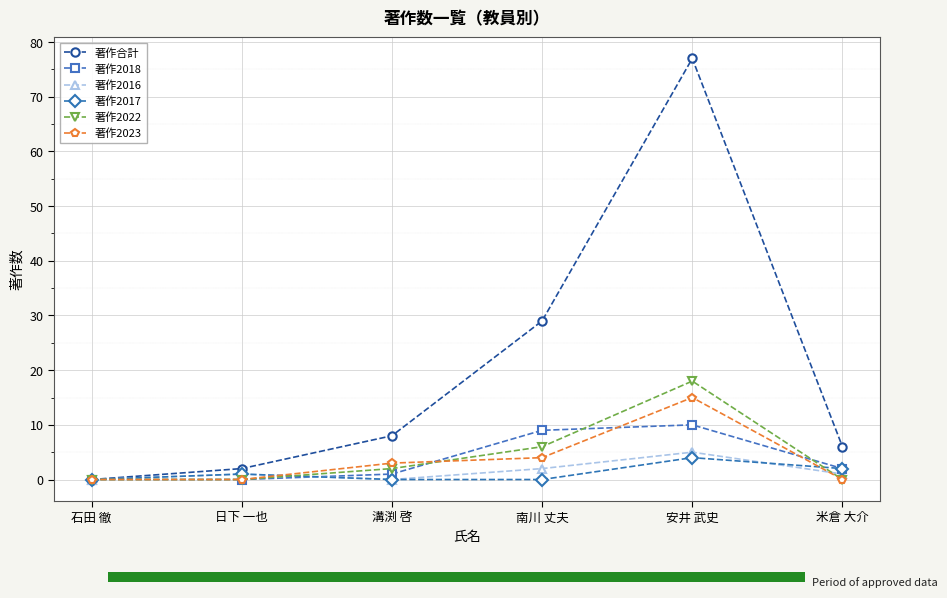

Reading left to right, extract all data points from this chart.

著作合計: 石田 徹=0	日下 一也=2	溝渕 啓=8	南川 丈夫=29	安井 武史=77	米倉 大介=6
著作2018: 石田 徹=0	日下 一也=0	溝渕 啓=1	南川 丈夫=9	安井 武史=10	米倉 大介=2
著作2016: 石田 徹=0	日下 一也=1	溝渕 啓=0	南川 丈夫=2	安井 武史=5	米倉 大介=1
著作2017: 石田 徹=0	日下 一也=1	溝渕 啓=0	南川 丈夫=0	安井 武史=4	米倉 大介=2
著作2022: 石田 徹=0	日下 一也=0	溝渕 啓=2	南川 丈夫=6	安井 武史=18	米倉 大介=0
著作2023: 石田 徹=0	日下 一也=0	溝渕 啓=3	南川 丈夫=4	安井 武史=15	米倉 大介=0